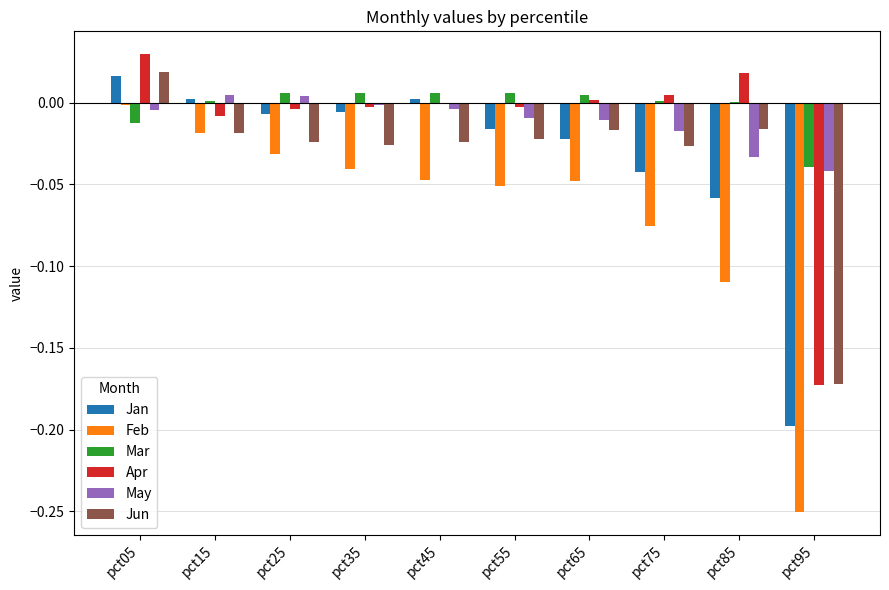

How many categories are shown in the chart?

10